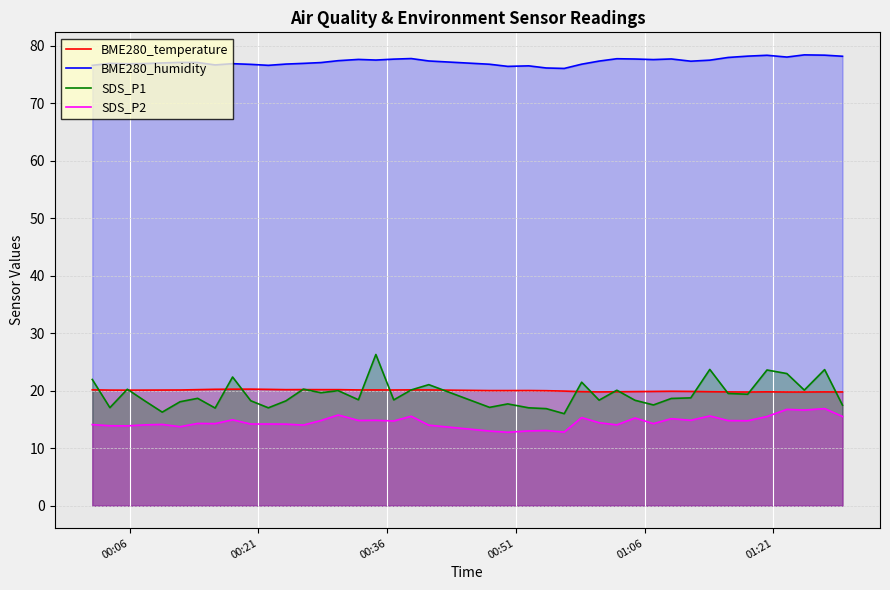

How many interior local peaks does the BME280_humidity series have?

10